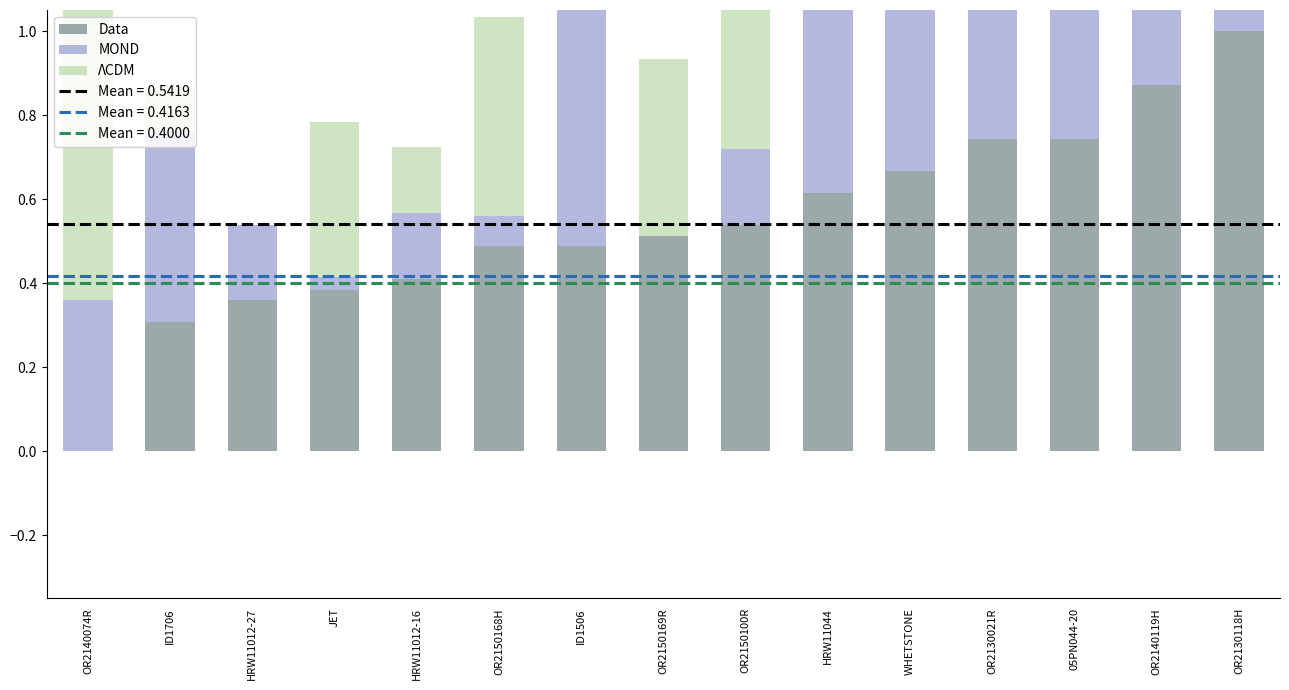

How many values in the Data series exceed 0?

14